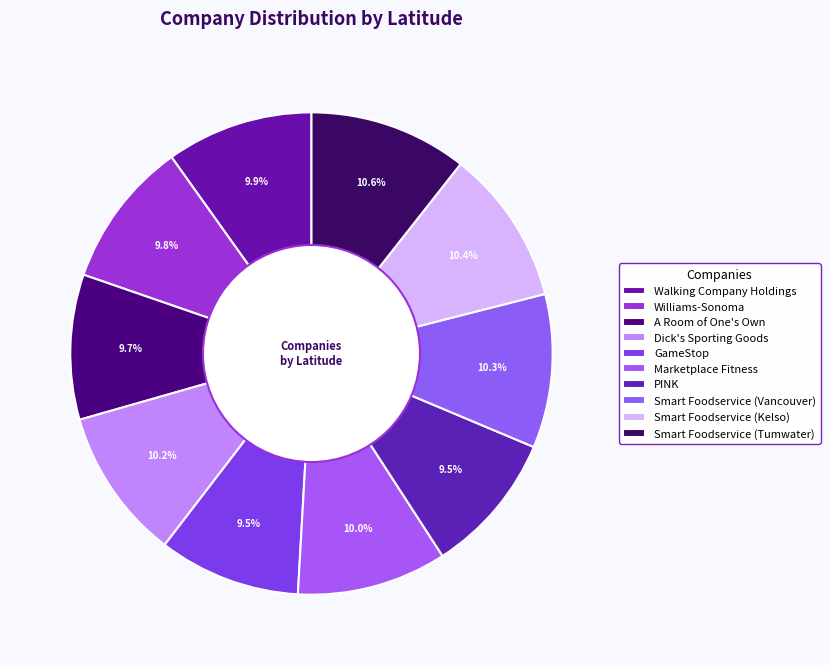

How many slices are in this pie chart?

10